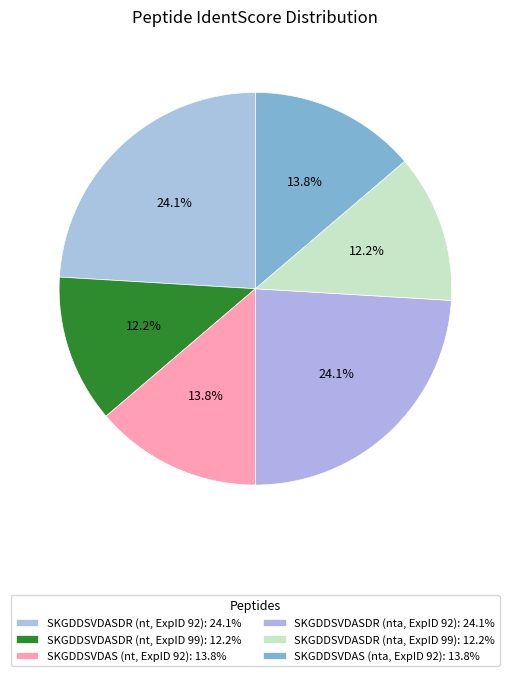

To the nearest percent, what is the average slice percentage?

17%